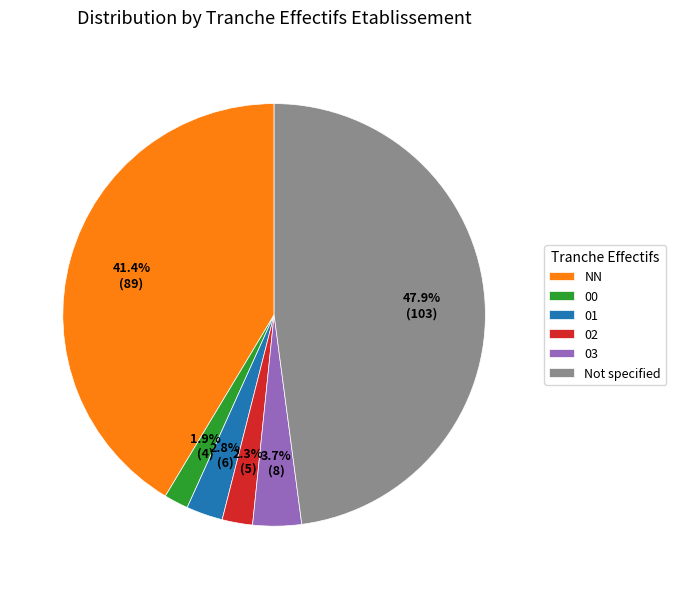

To the nearest percent, what portion does 03 represent?

4%